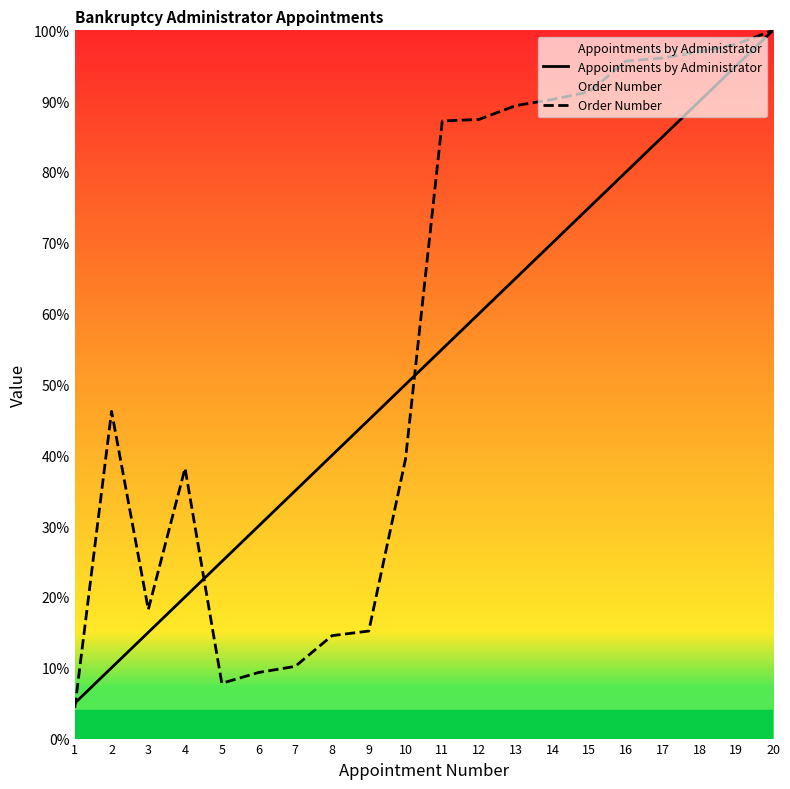

True or false: Order Number has a value of 9.3 at 6.

True